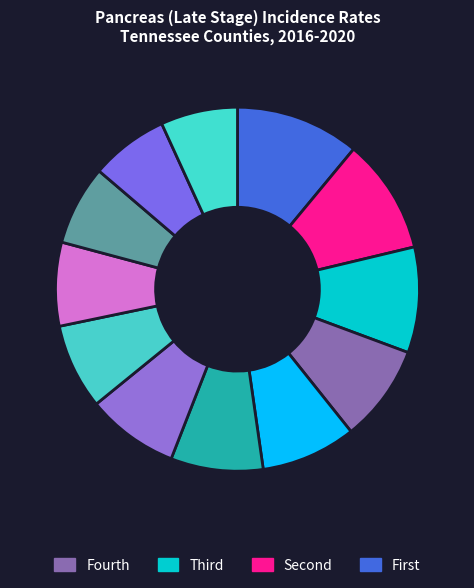

Which category has the smallest portion of the pie?

Hamblen County